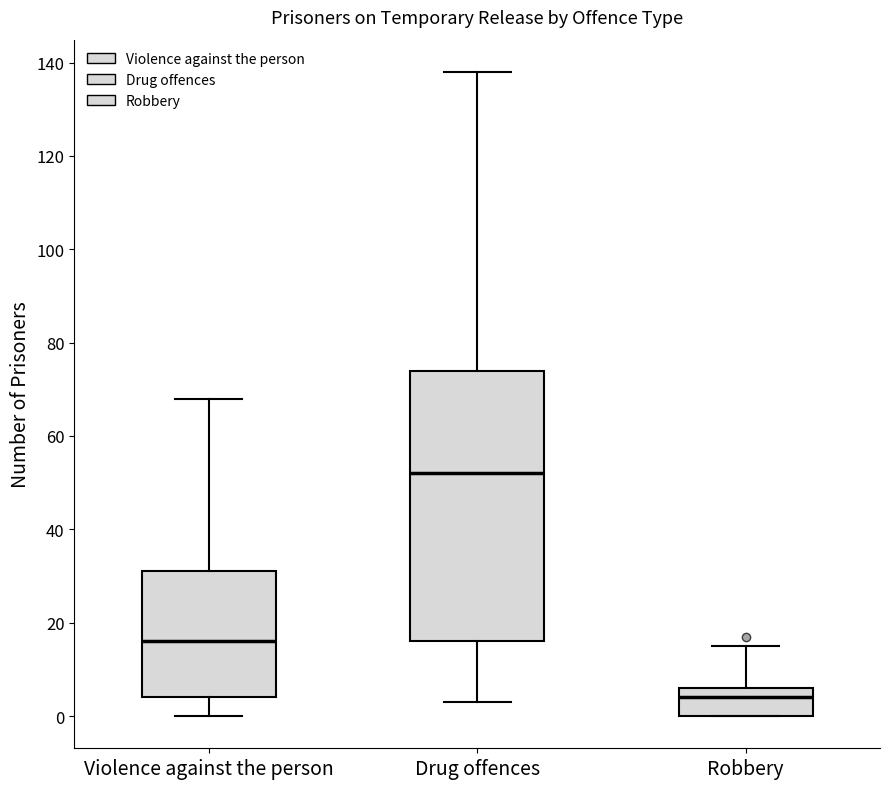

Which box has the highest median line?

Drug offences